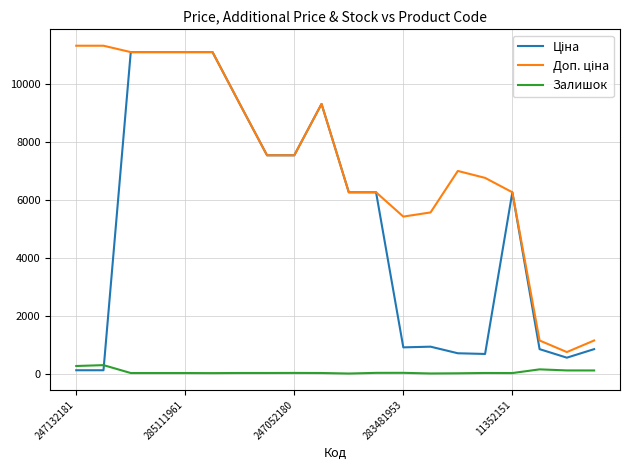

What is the maximum value for Залишок?

290.0